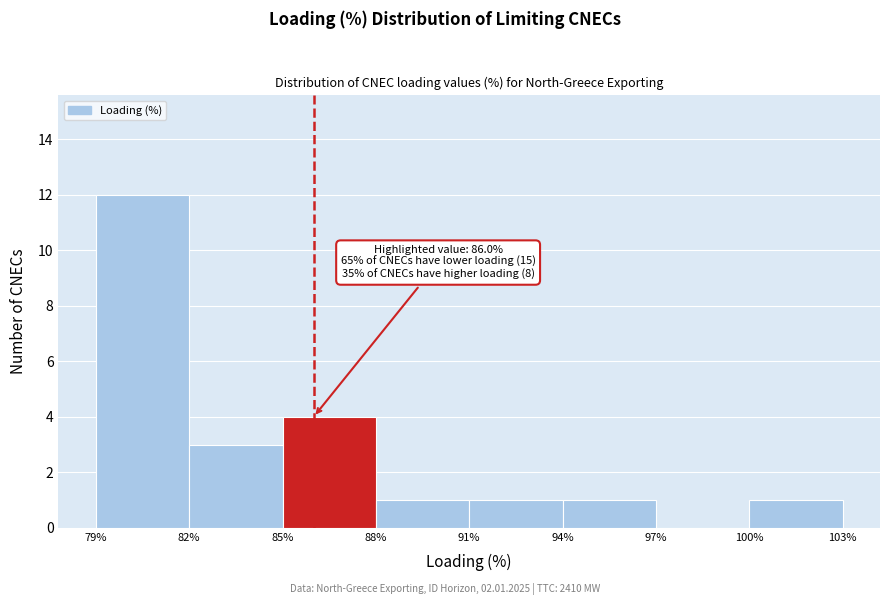

Which range on the x-axis has the tallest bar?

79% to 82%